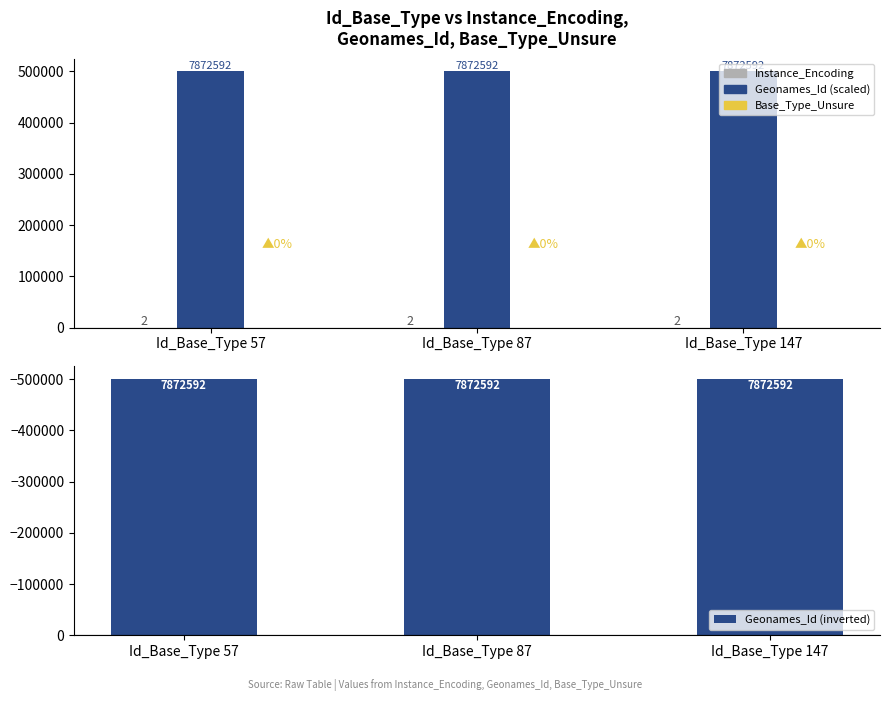

List the series in order of their peak value, lowest first.

Geonames_Id (inverted), Base_Type_Unsure, Instance_Encoding, Geonames_Id (scaled)